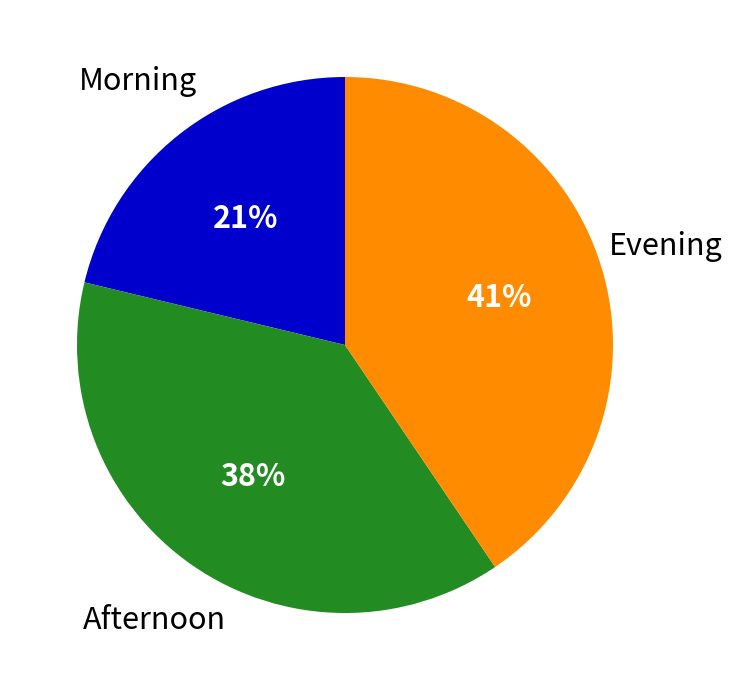

To the nearest percent, what is the average slice percentage?

33%